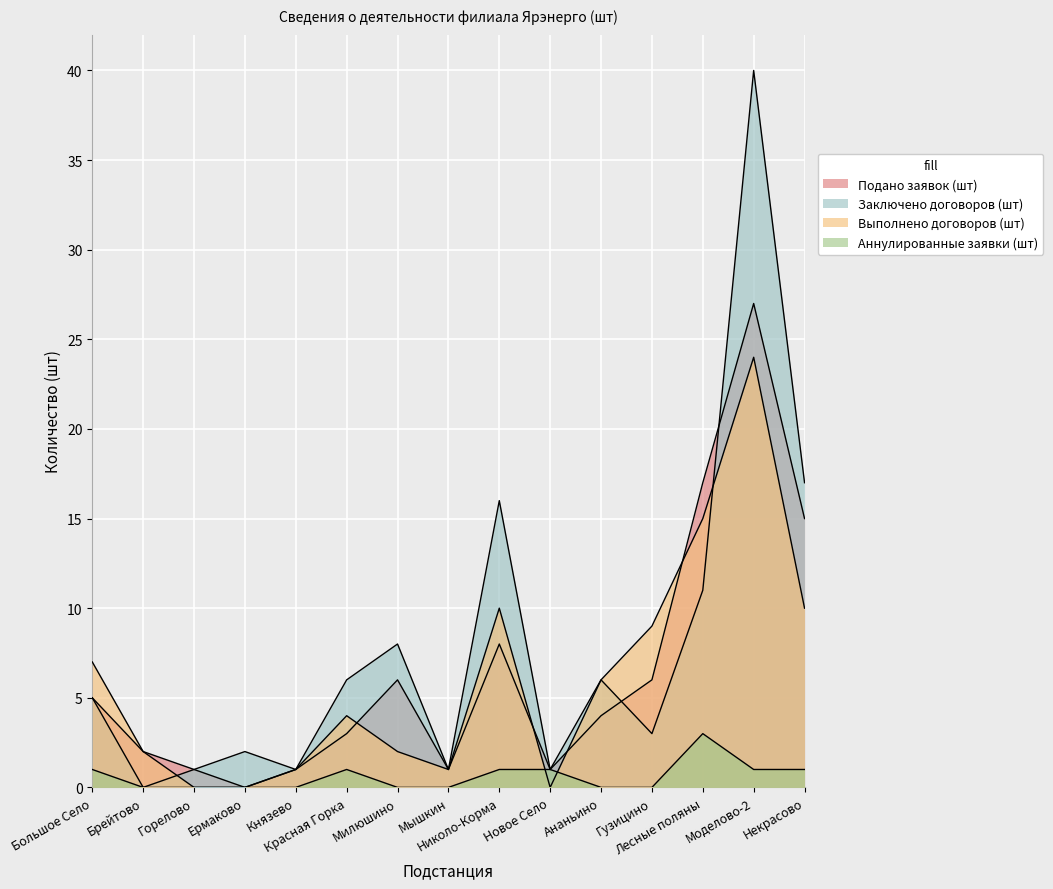

Count the number of data series in this chart.

4